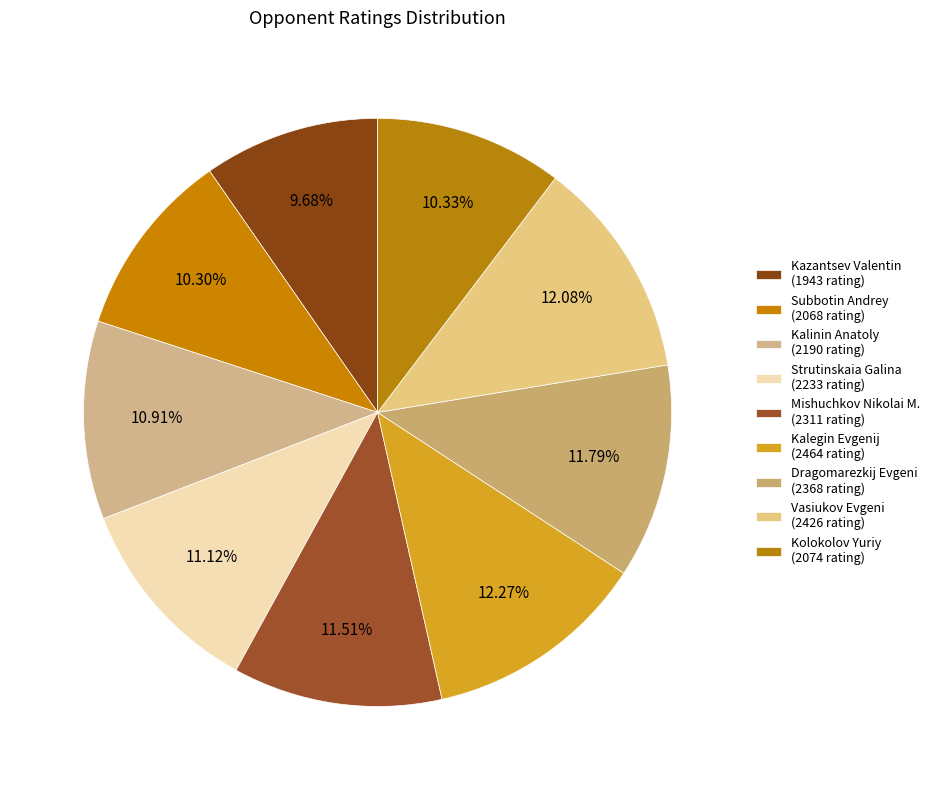

True or false: Dragomarezkij Evgeni accounts for 19% of the total.

False